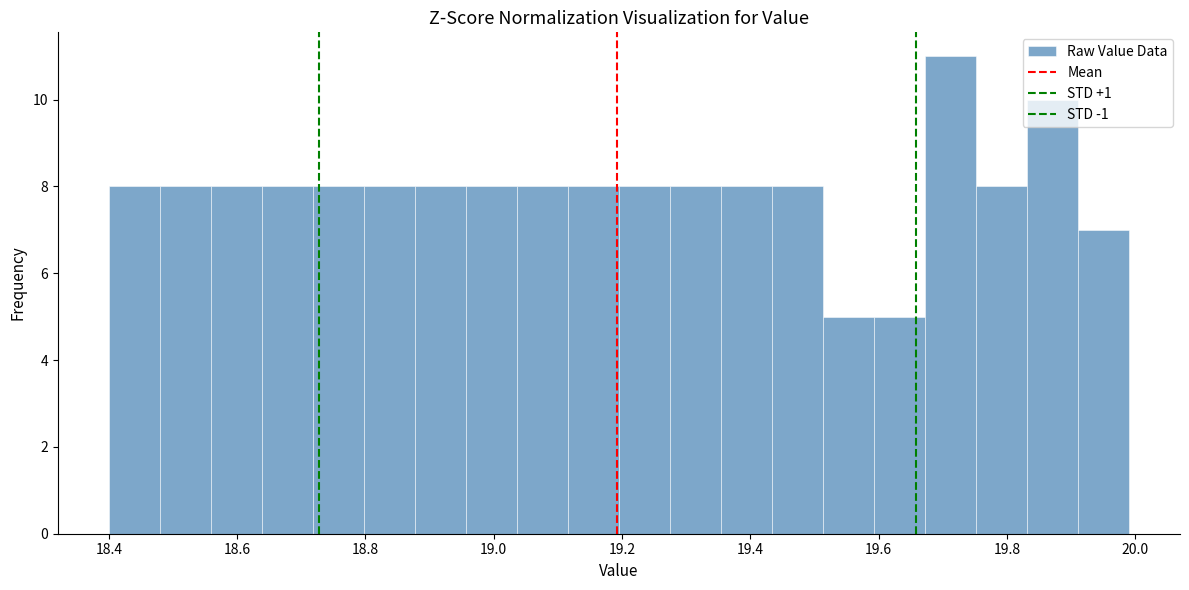

Read against the x-axis, roughly where is the centre of the tallest bar?

19.72